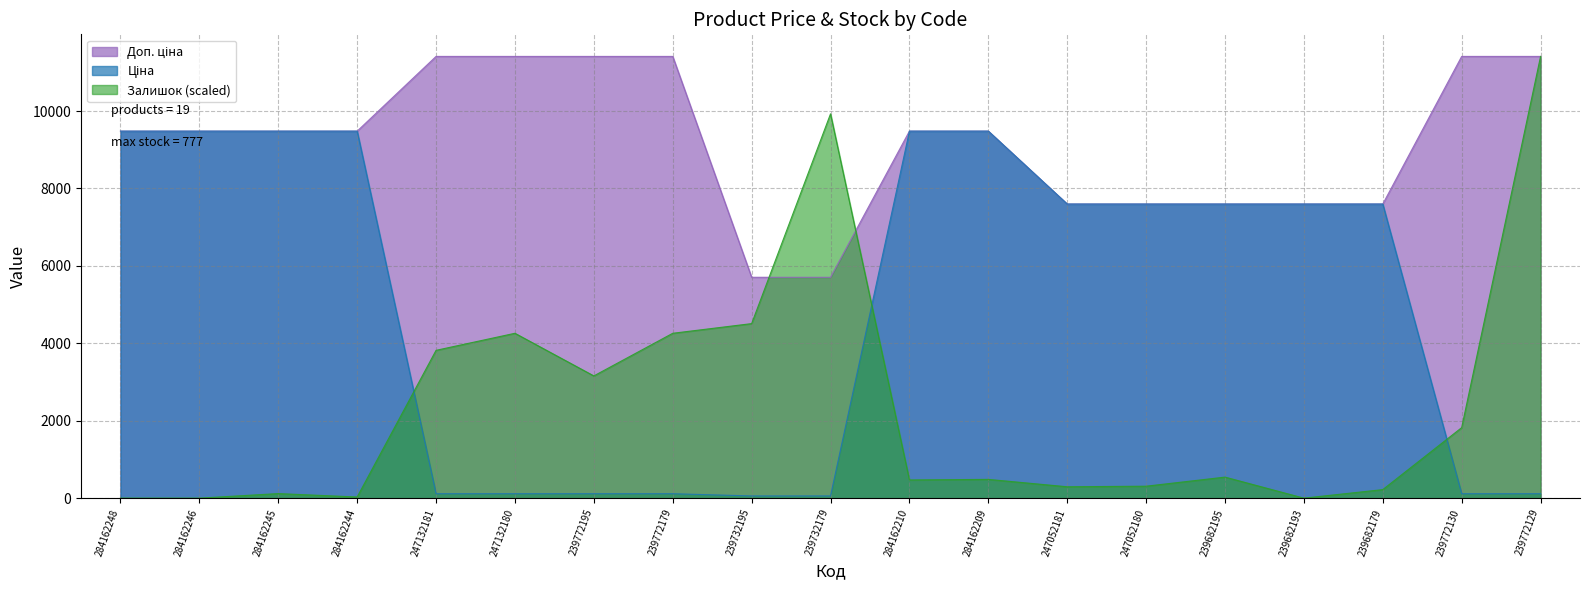

Read the Ціна value at 239772130.

114.1